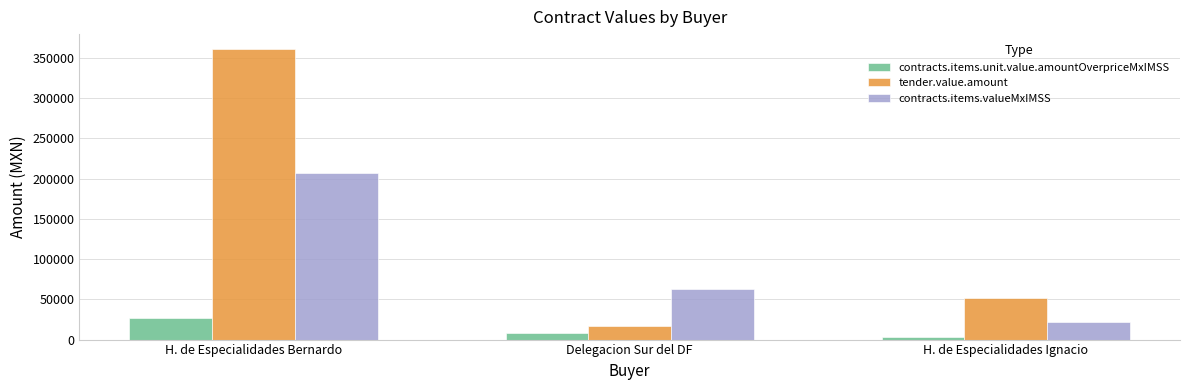

Are the bars grouped side by side (vs. stacked)?

Yes